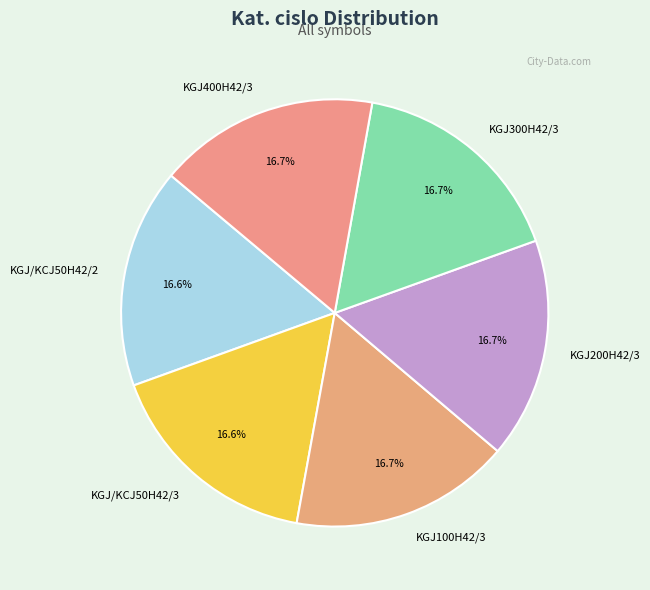

How many segments does this pie chart have?

6